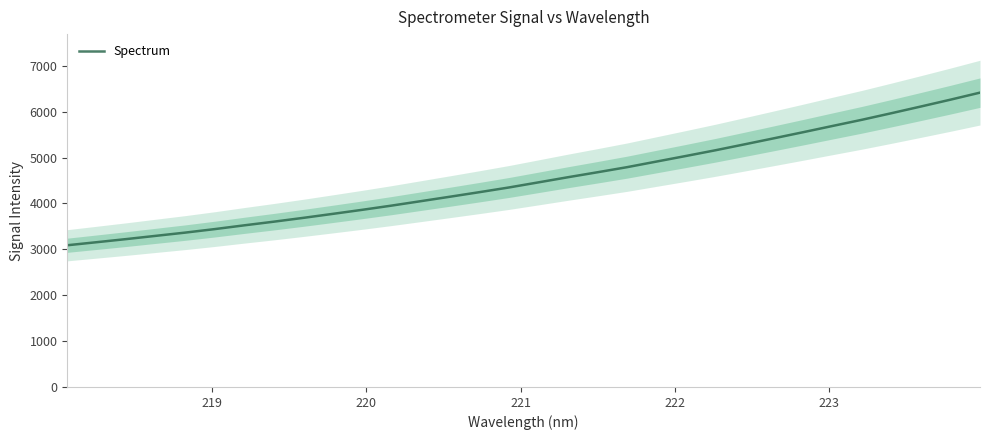

Reading left to right, extract all data points from this chart.

3088.5	3155.2	3222.8	3293.5	3364.0	3440.3	3522.3	3601.5	3684.7	3771.6	3860.0	3952.1	4049.4	4147.3	4246.7	4348.8	4459.8	4571.5	4679.5	4790.0	4912.1	5033.9	5157.9	5288.3	5420.5	5554.1	5690.2	5825.2	5968.0	6113.8	6262.0	6414.8